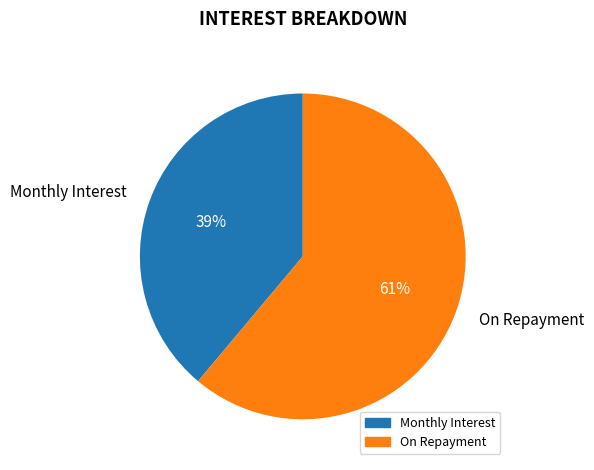

To the nearest percent, what portion does Monthly Interest represent?

39%